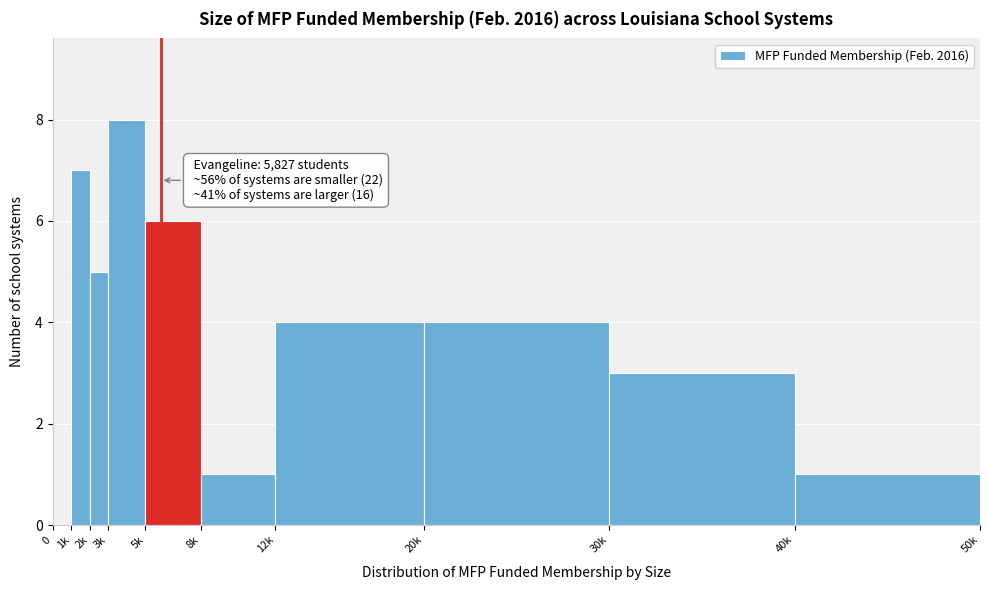

Reading left to right, extract all data points from this chart.

0=0	1k=7	2k=5	3k=8	5k=6	8k=1	12k=4	20k=4	30k=3	40k=1